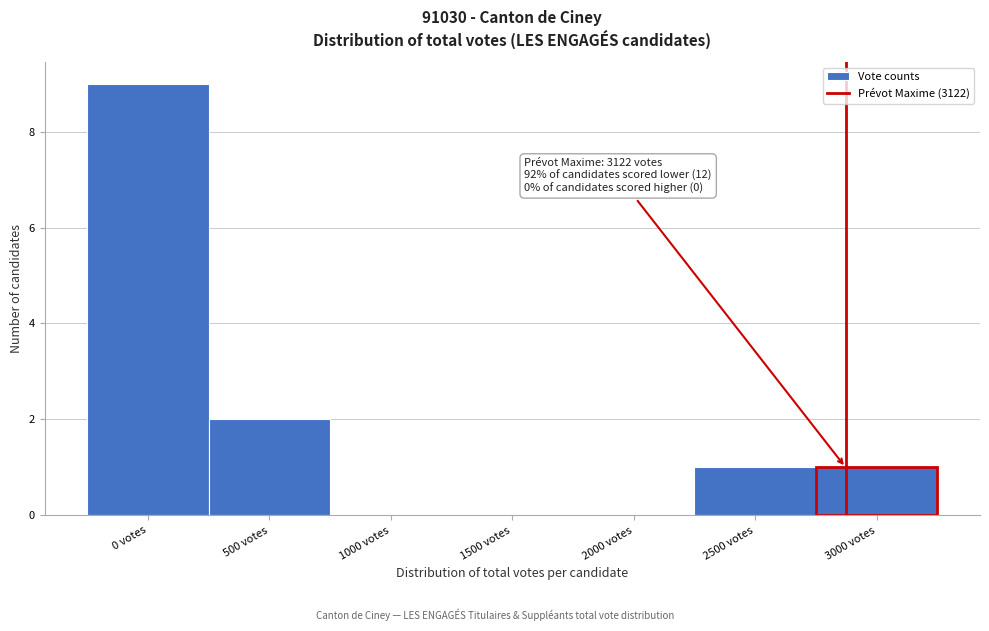

Reading left to right, what are all the values shown in this chart?

0 votes=9	500 votes=2	1000 votes=0	1500 votes=0	2000 votes=0	2500 votes=1	3000 votes=1